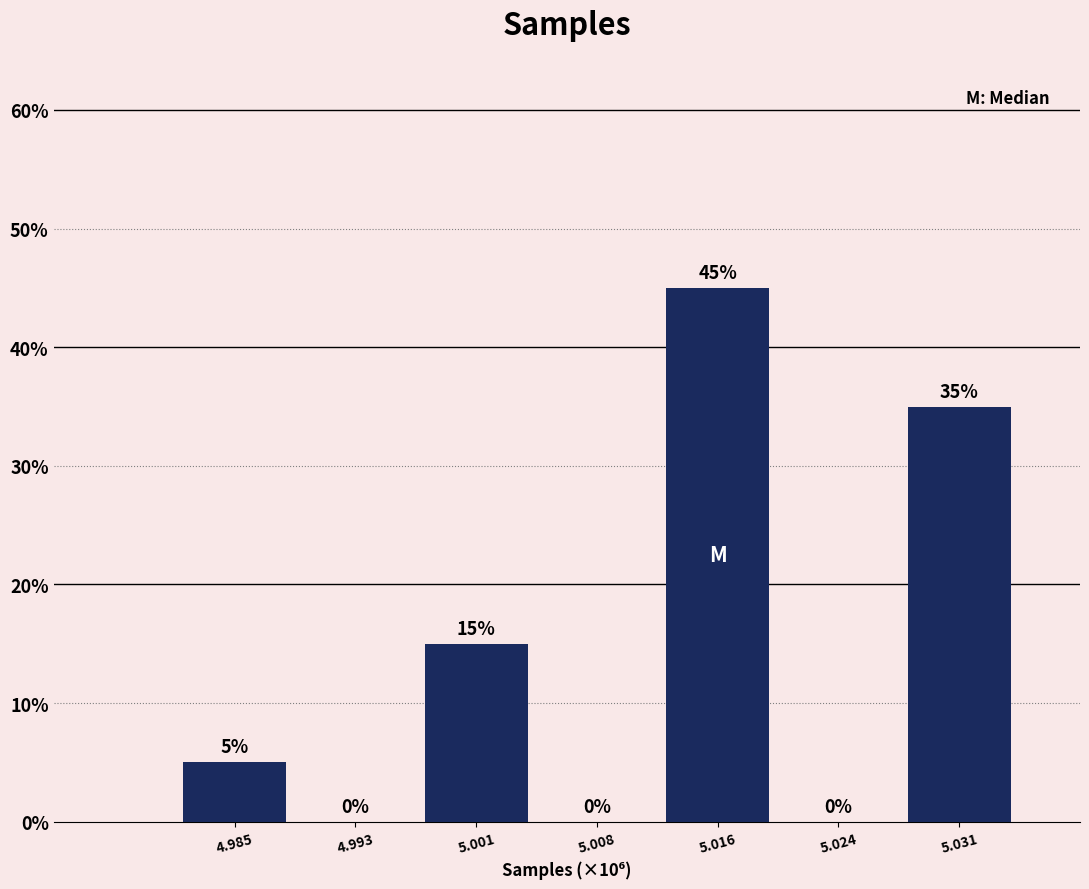

Reading left to right, what are all the values shown in this chart?

4.985=5	4.993=0	5.001=15	5.008=0	5.016=45	5.024=0	5.031=35